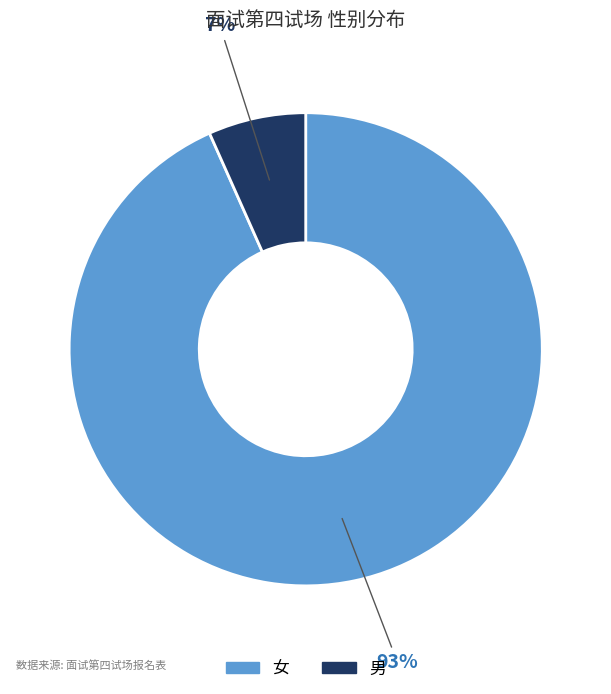

Which has a higher value, 男 or 女?

女